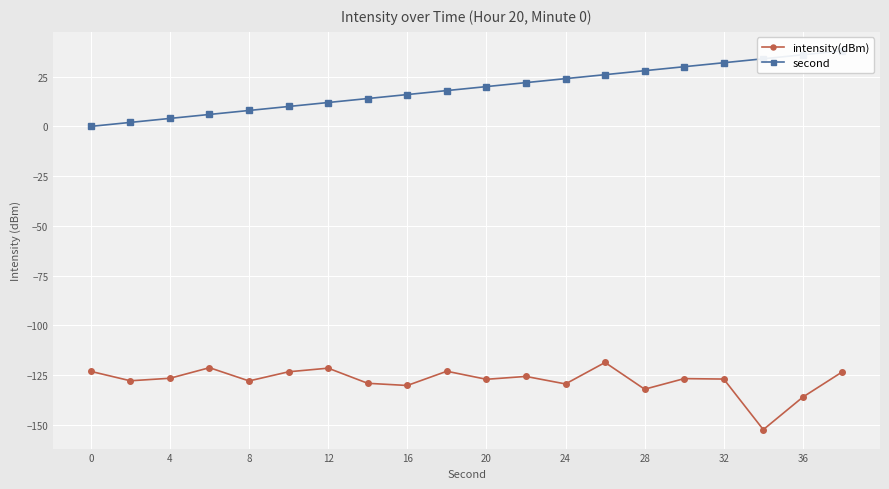

What are all the series names shown in the legend?

intensity(dBm), second